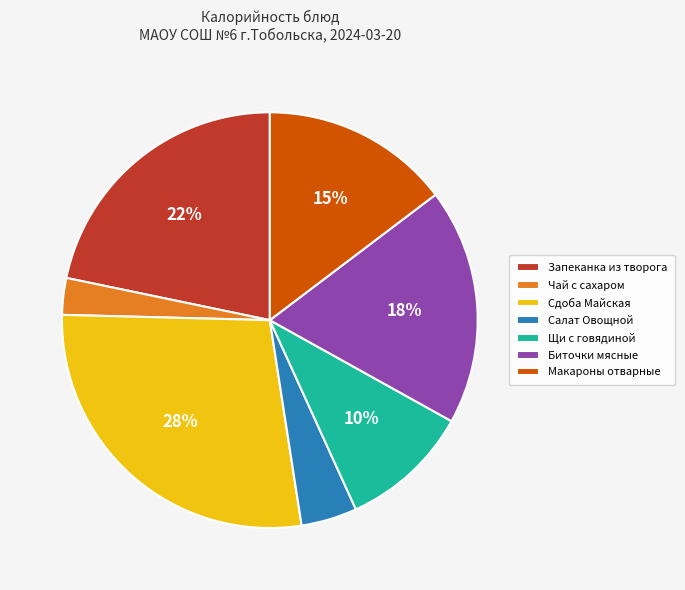

To the nearest percent, what portion does Запеканка из творога represent?

22%